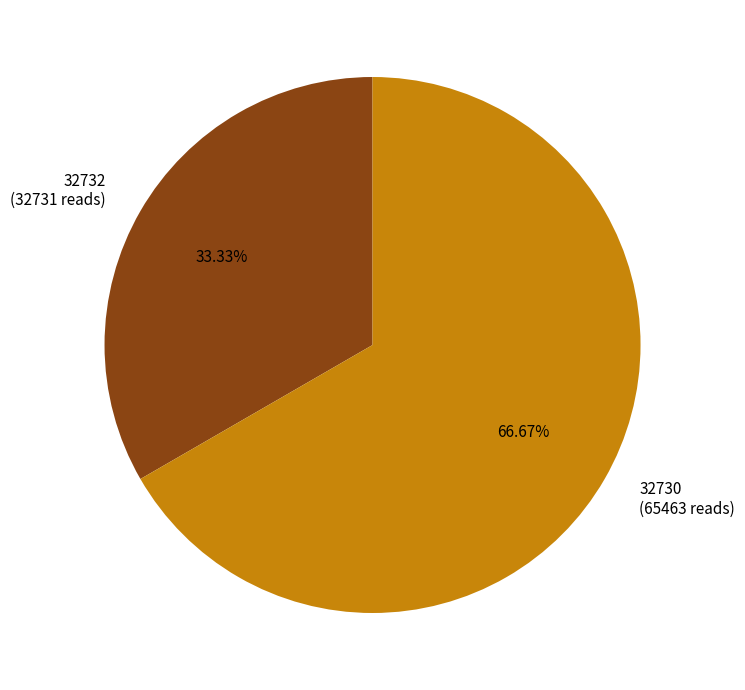

Approximately how many times larger is the value at 32732 compared to 32730?

0.5